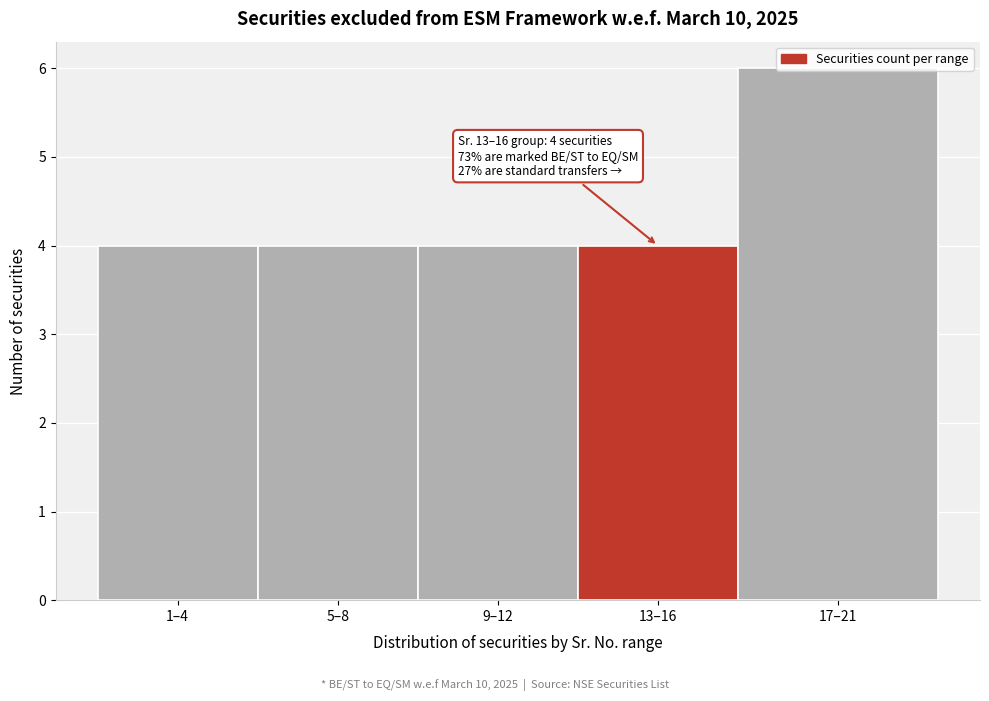

What is the average value?

4